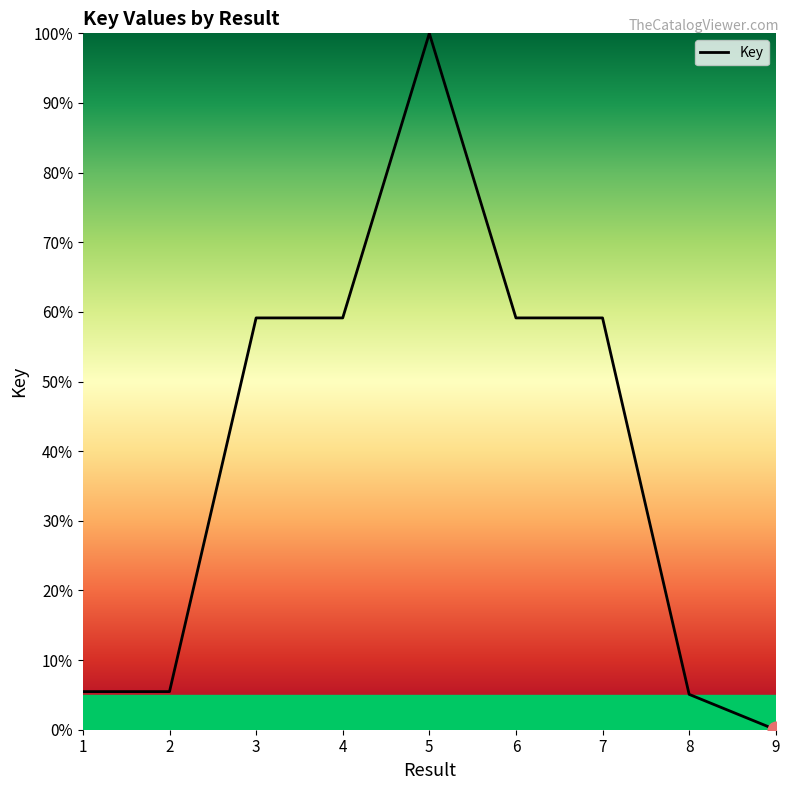

At which category does the chart reach its minimum across all series?

9